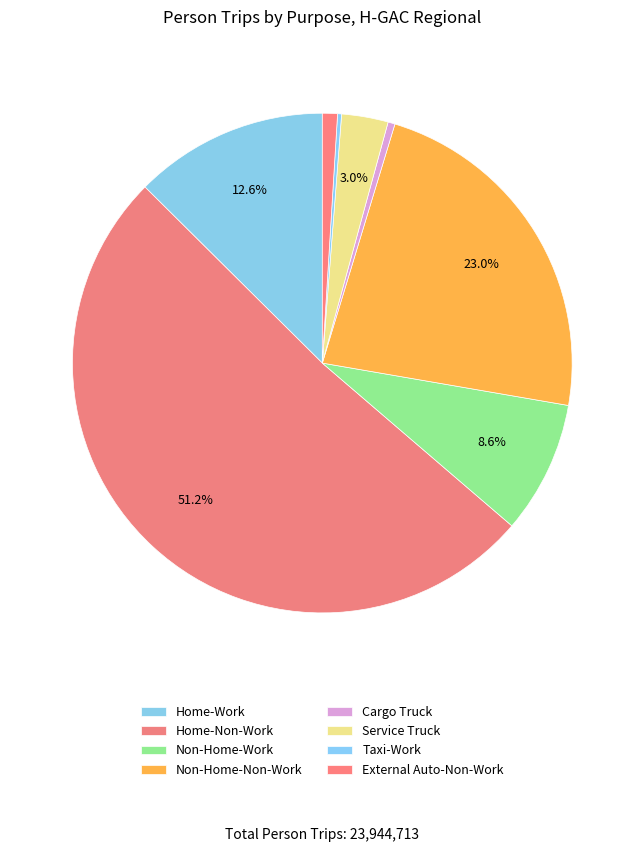

To the nearest percent, what is the difference between the largest and smallest slice percentages?

51%